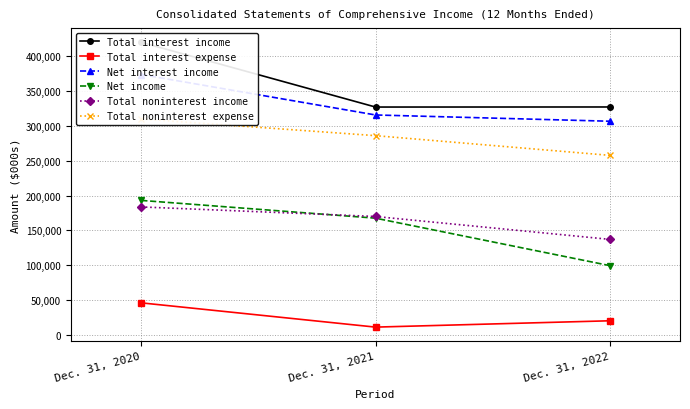

At Dec. 31, 2021, list the series in order from largest to smallest.

Total interest income, Net interest income, Total noninterest expense, Total noninterest income, Net income, Total interest expense